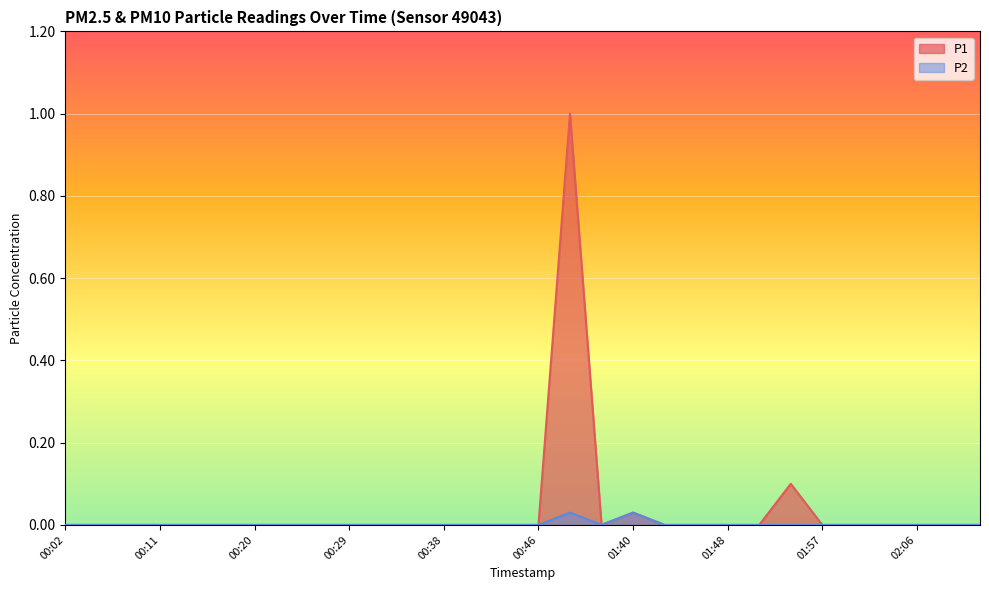

Is it true that P2 equals 0.0 at 00:11?

True